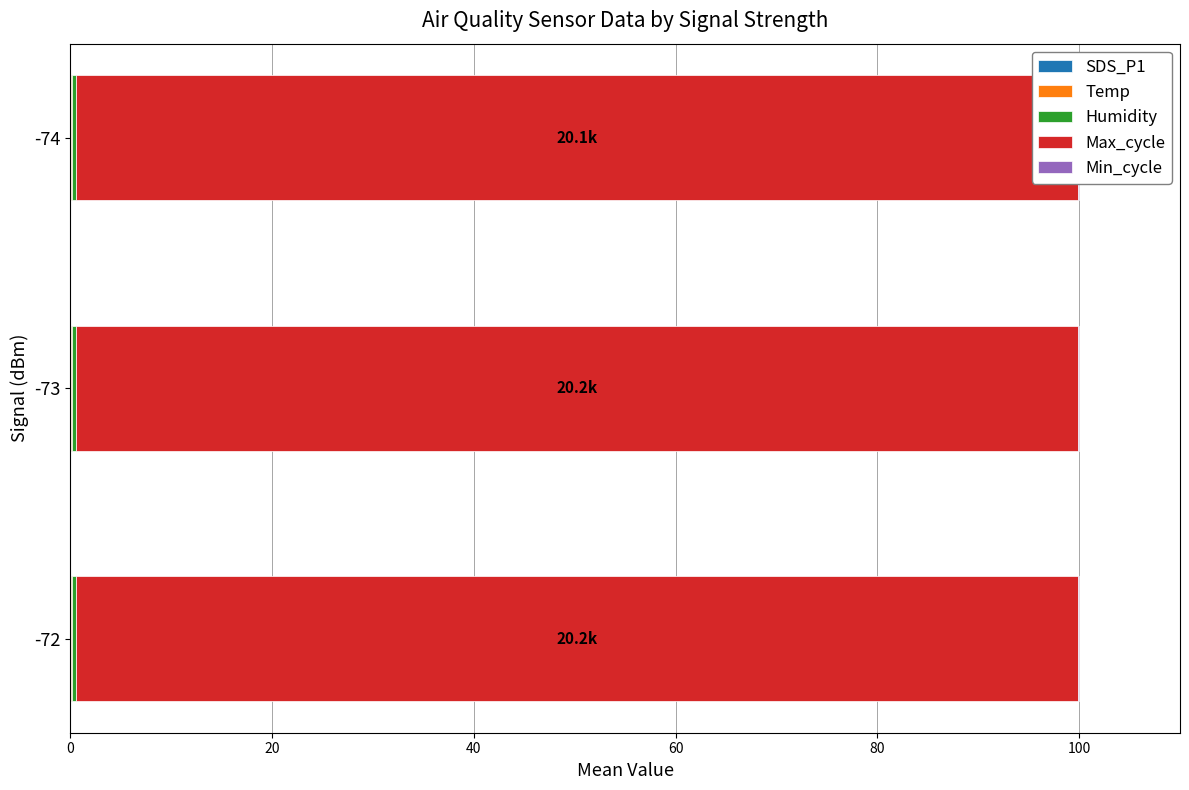

Is the value of Temp at 20 greater than the value of Max_cycle at 0?

No